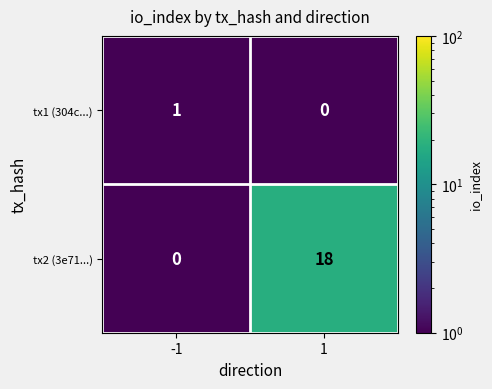

Reading left to right, extract all data points from this chart.

tx1 (304c...): -1=1	1=0
tx2 (3e71...): -1=0	1=18